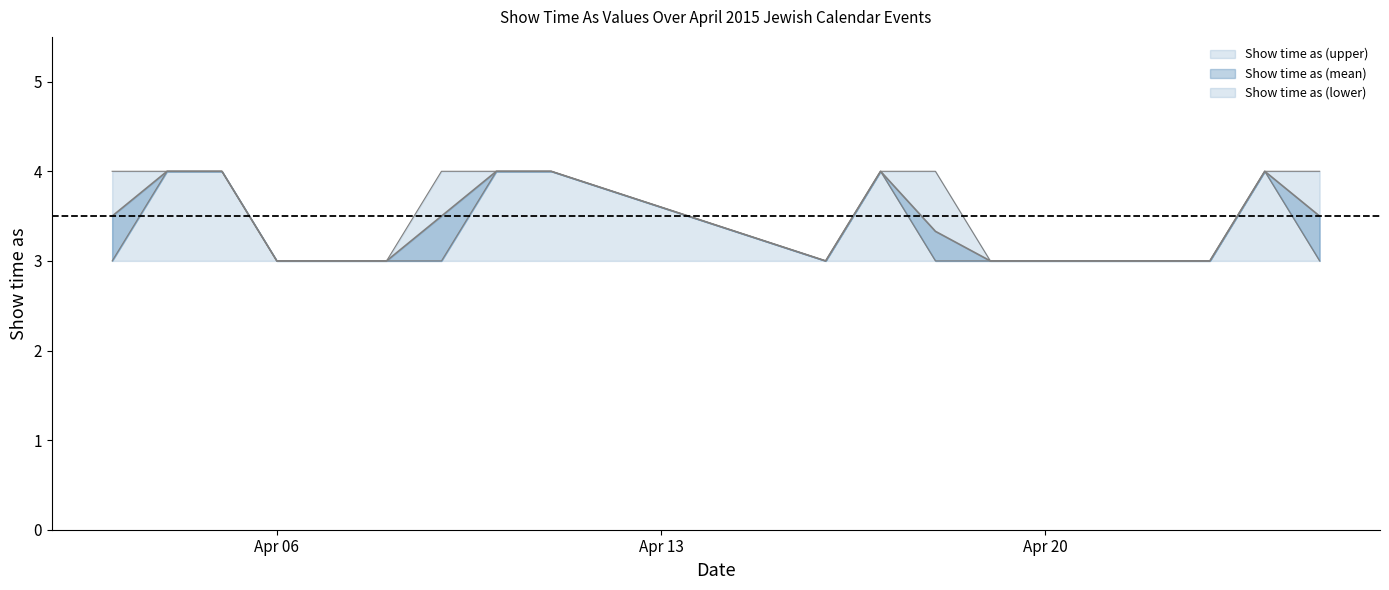

List the series in order of their overall mean, highest first.

Show time as (upper), Show time as (mean), Show time as (lower)